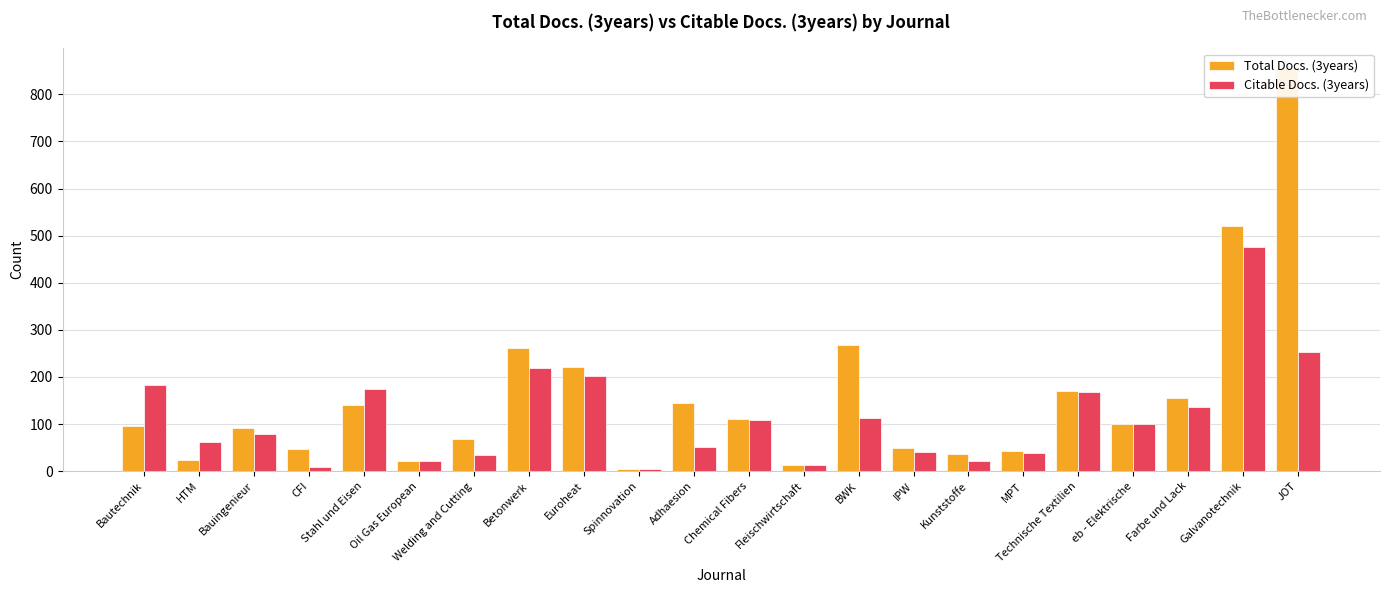

How many data points does each series have?

22